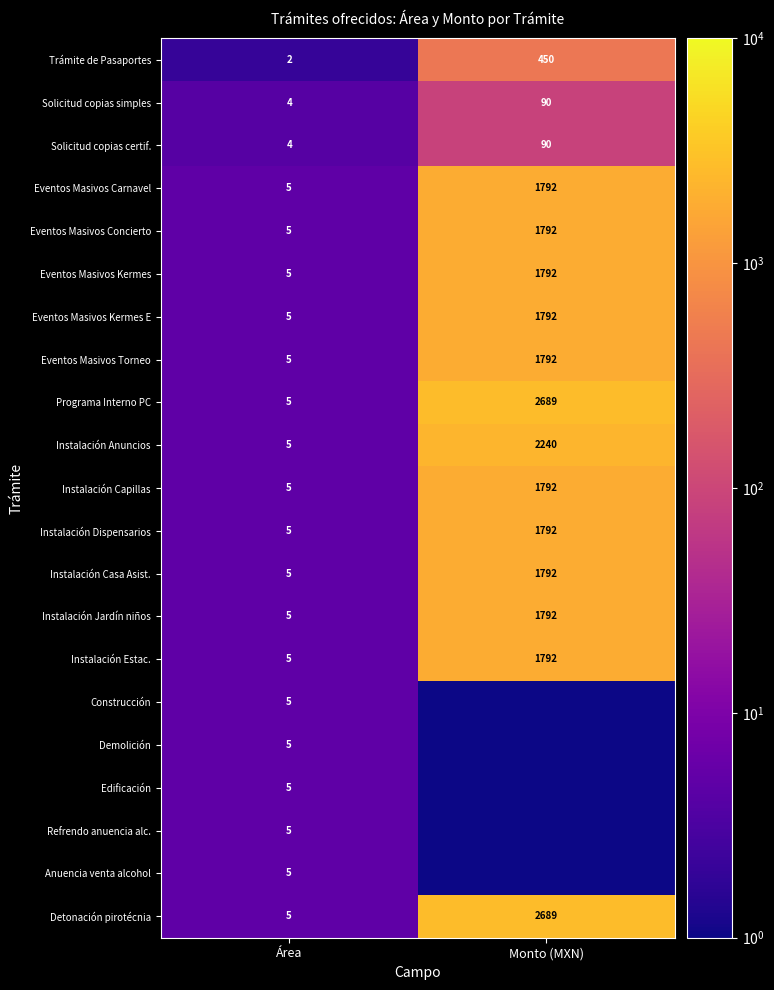

Between Área and Monto (MXN), which is larger?

Monto (MXN)